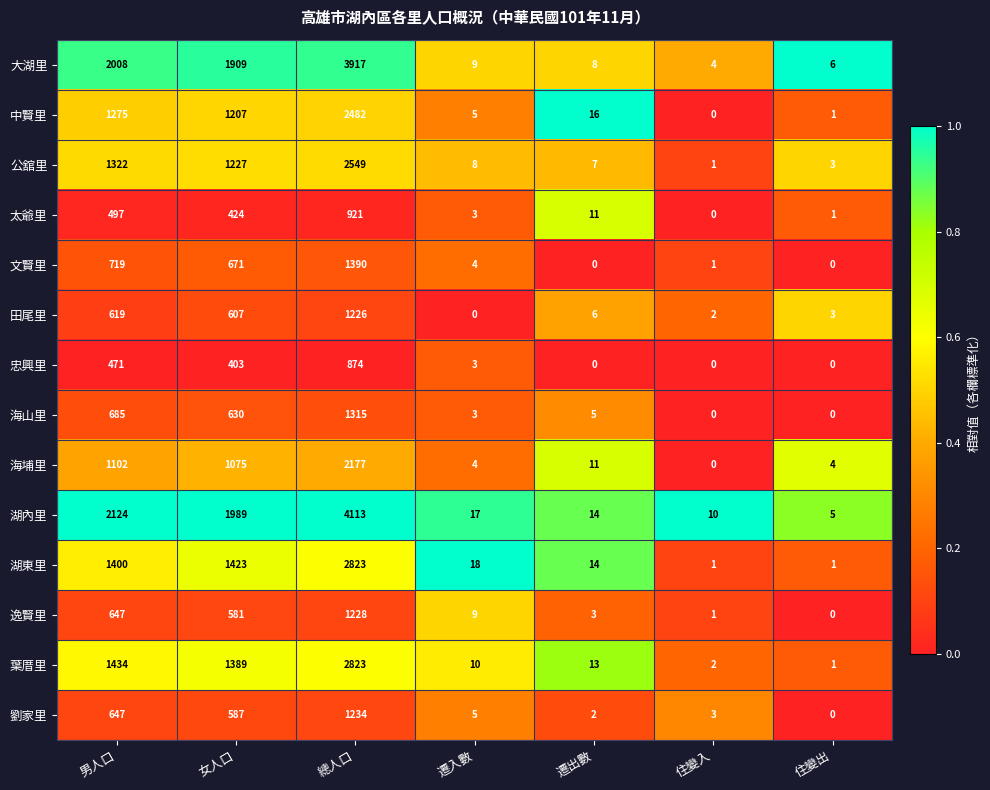

At which label is 太爺里 closest to 460?

女人口